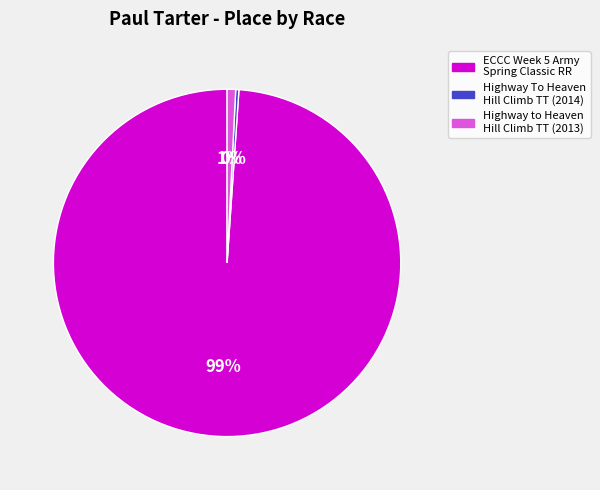

To the nearest percent, what is the average slice percentage?

33%